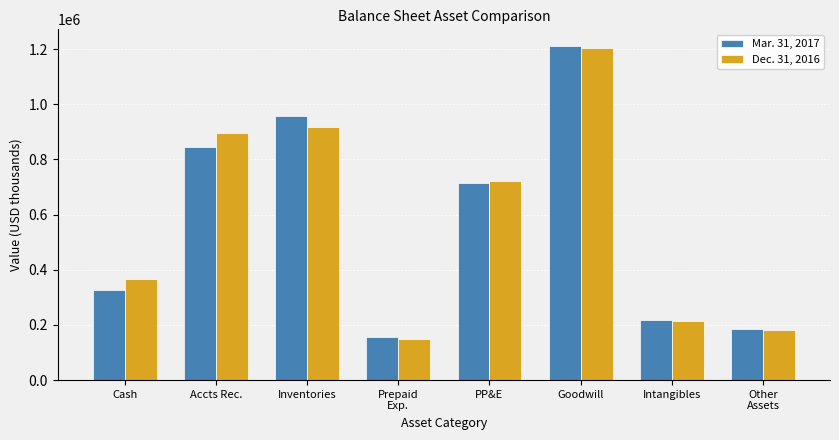

How many groups of bars are there?

8